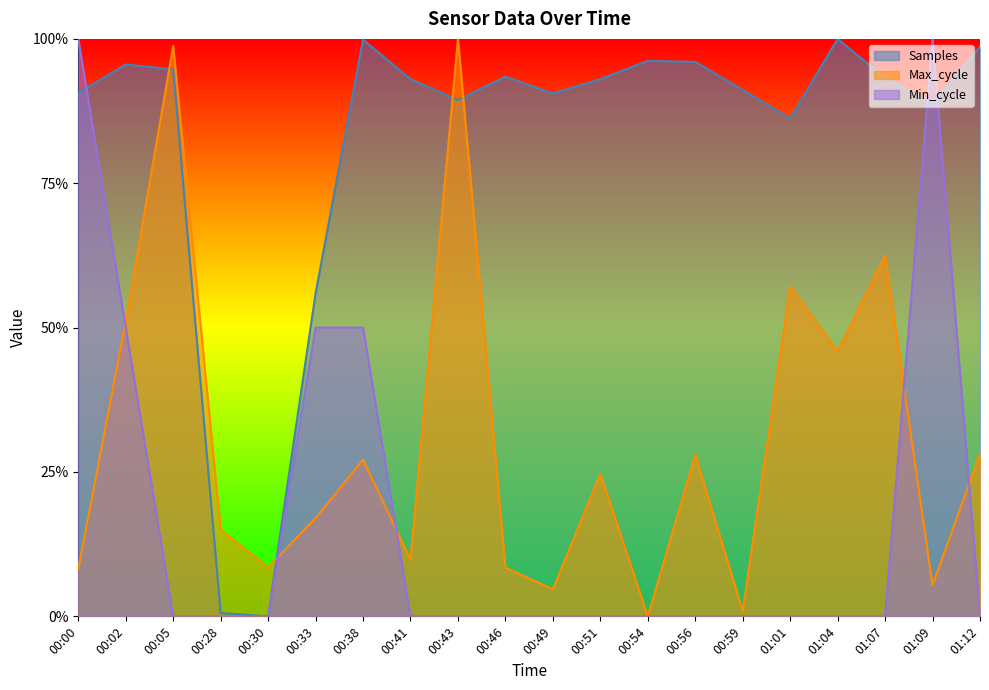

At 01:09, list the series in order from smallest to largest.

Max_cycle, Samples, Min_cycle